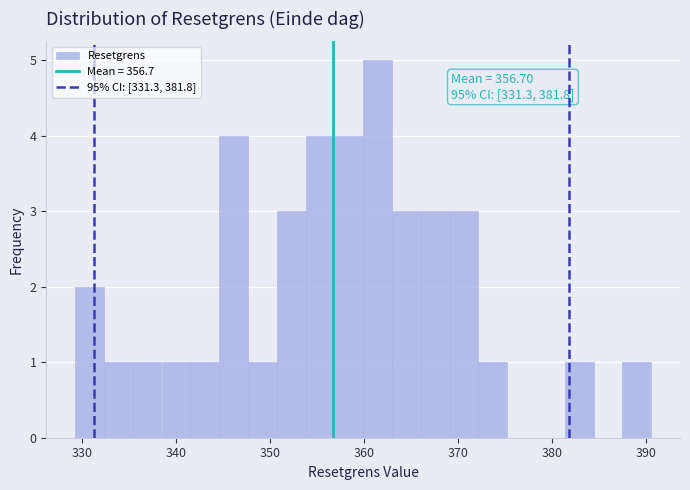

Around what value on the x-axis is the tallest bar? Give the approximate position of its centre, as read against the axis.

361